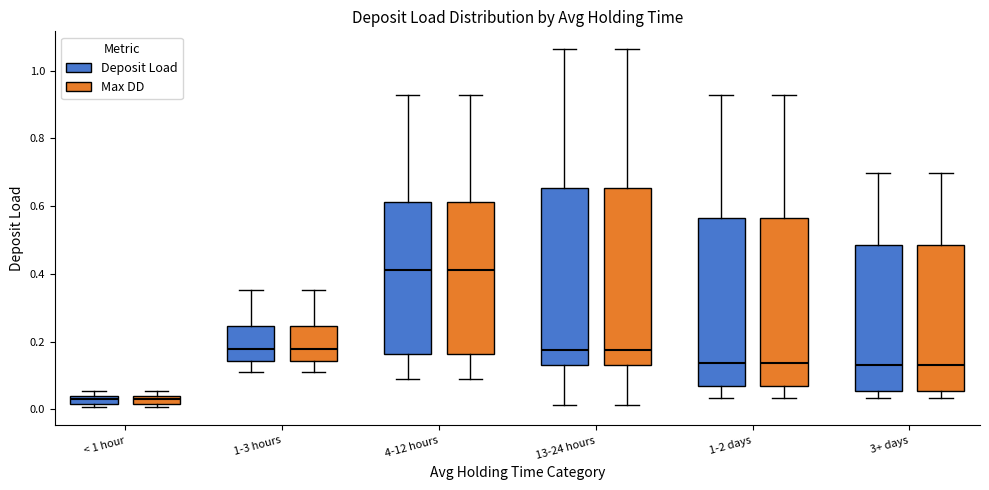

Where does the median line of the box for 13-24 hours (Max DD) sit on the y-axis? The values are not printed on the chart, so give them approximately, as read against the axis.

0.18